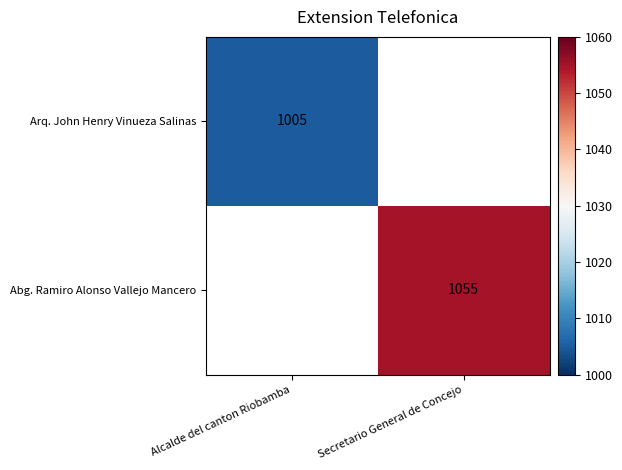

Which has a higher value, Alcalde del canton Riobamba or Secretario General de Concejo?

Secretario General de Concejo